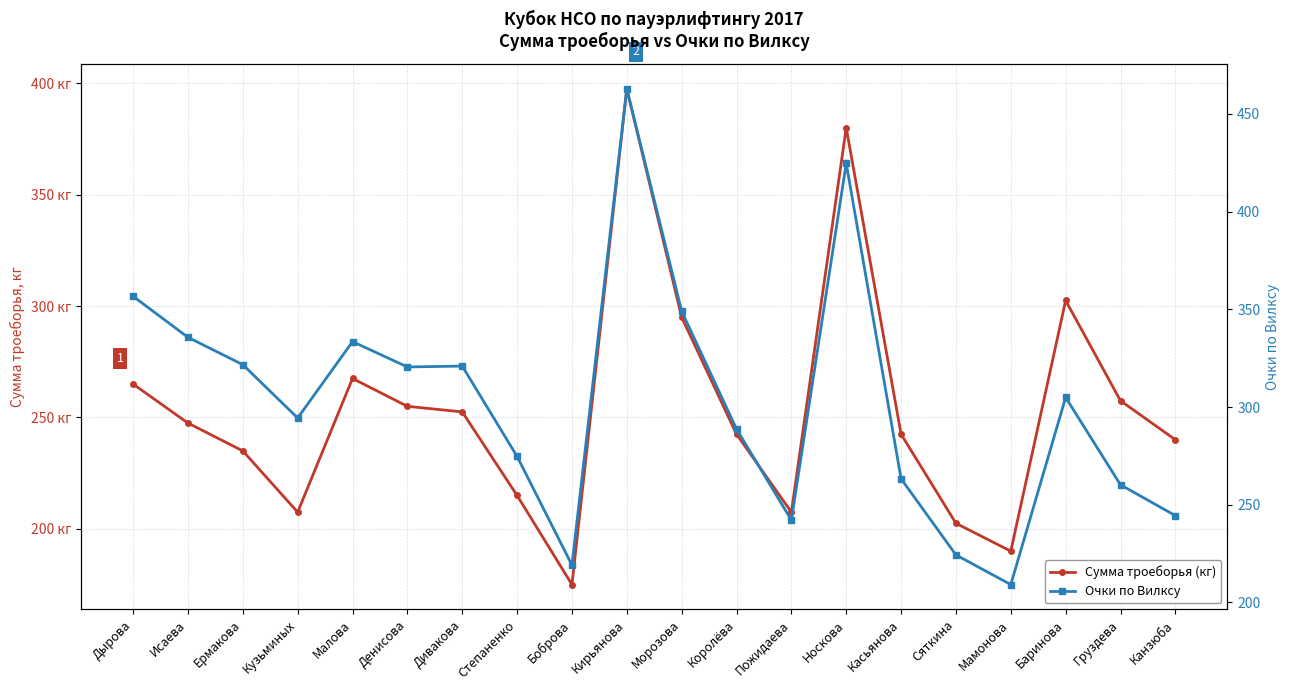

True or false: Очки по Вилксу has a value of 569.6 at Исаева.

False